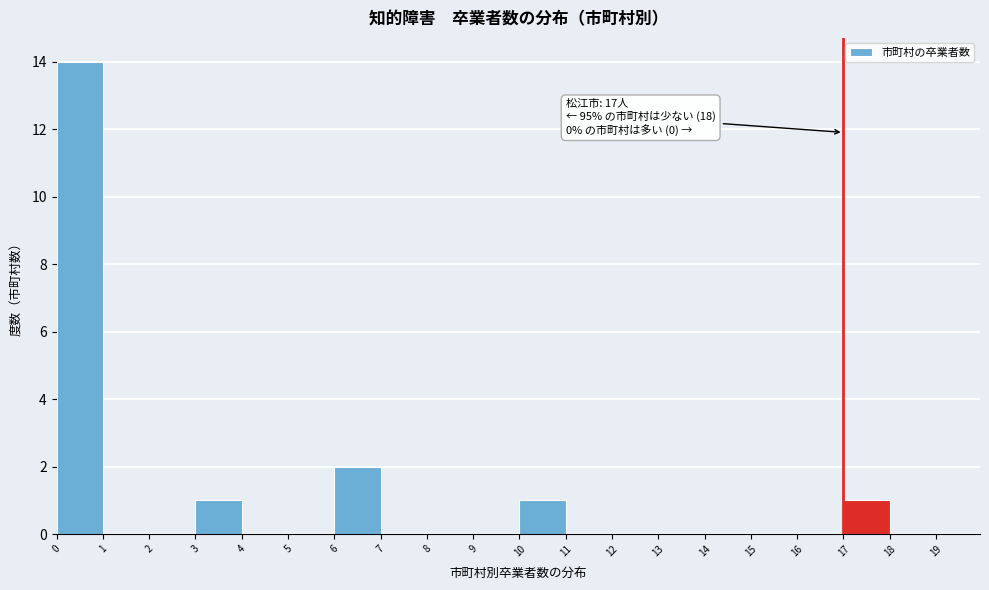

Over which range of the x-axis is the bar tallest?

0 to 1